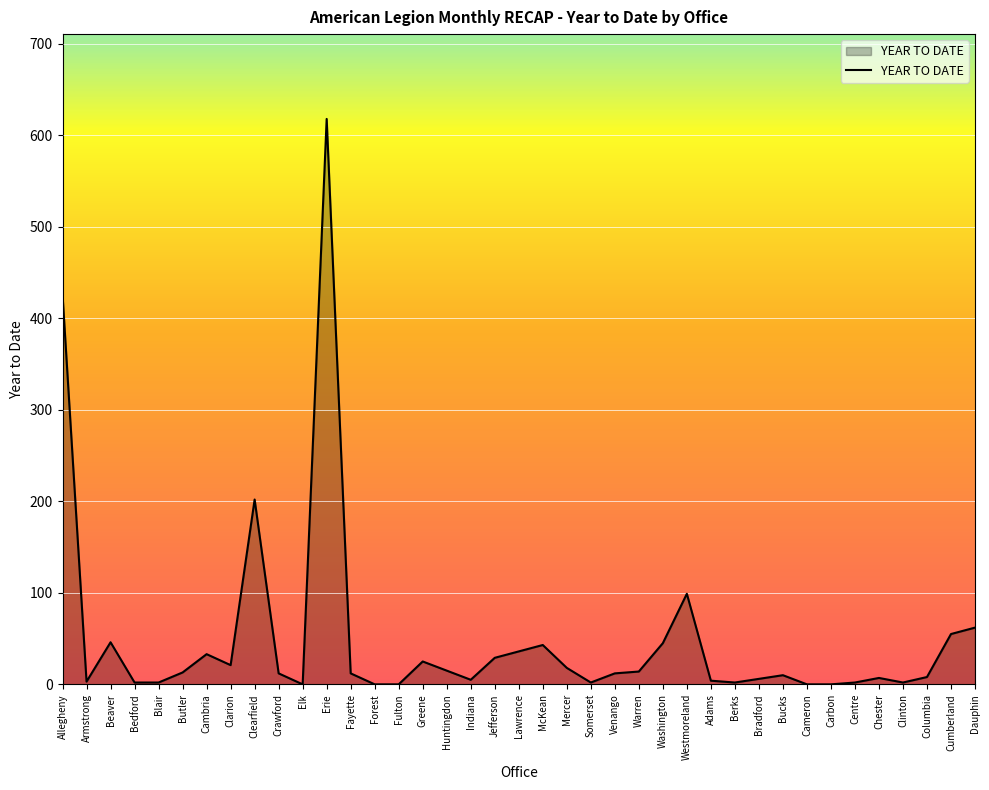

At which label is the value closest to 309?

Clearfield